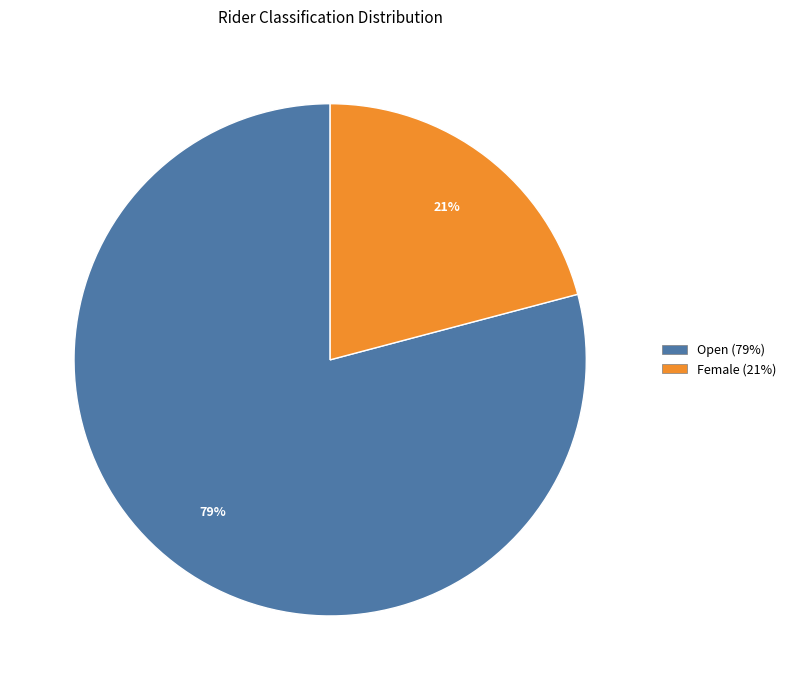

Which category has the smallest portion of the pie?

Female